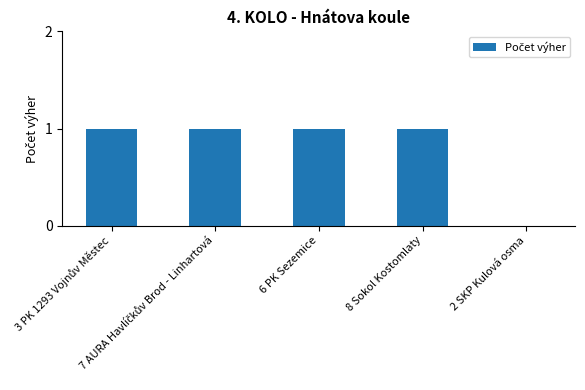

How many values are above zero?

4